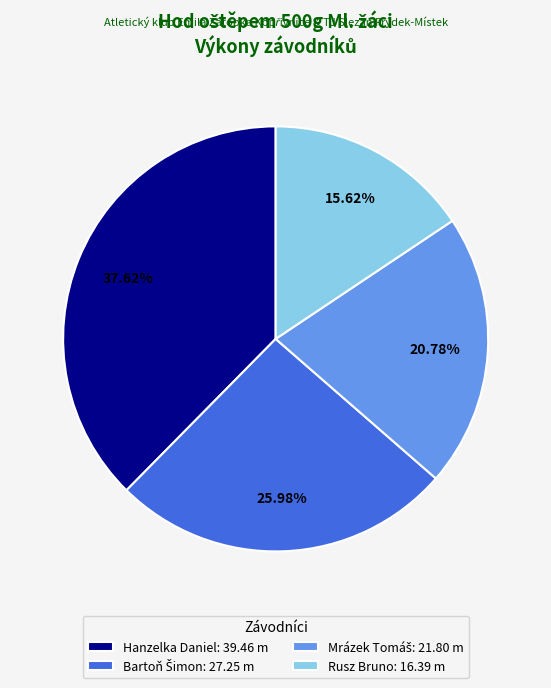

Count the number of slices in the pie.

4